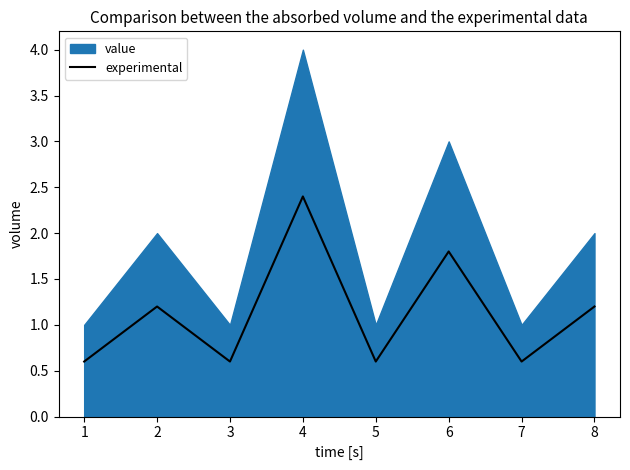

True or false: experimental has a value of 0.7 at 8.

False